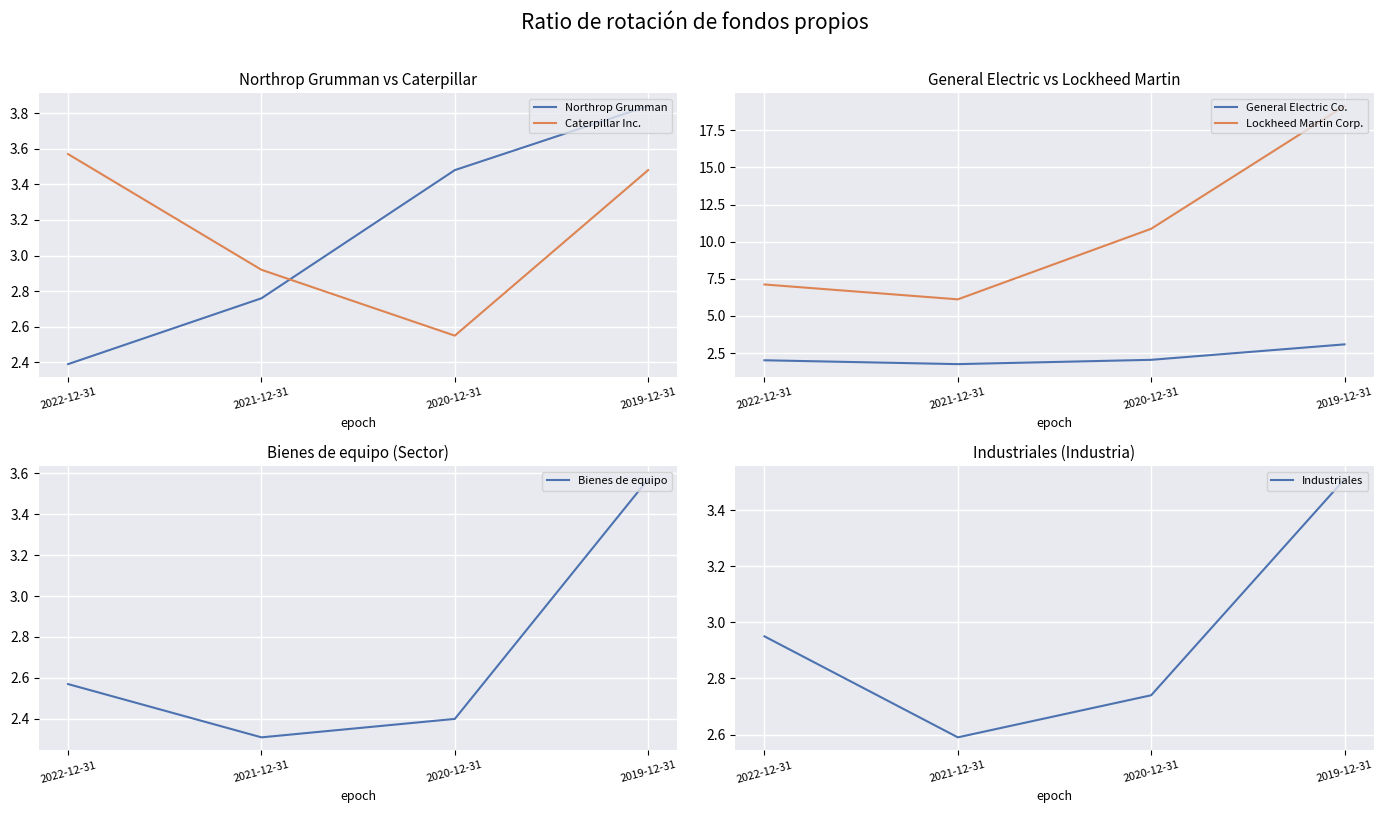

True or false: Lockheed Martin Corp. has a value of 11.2 at 2022-12-31.

False